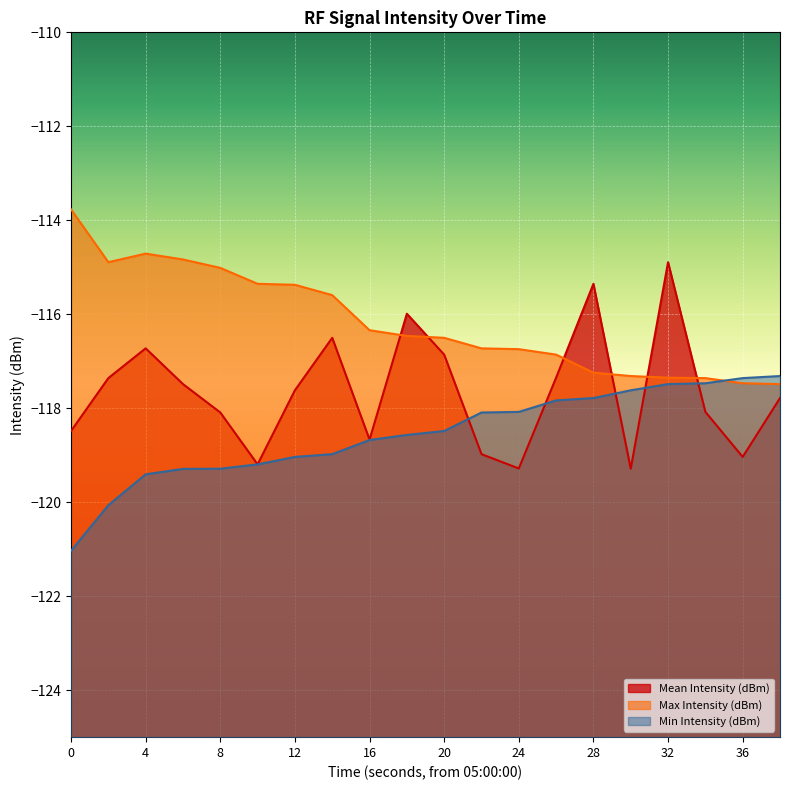

List the series in order of their overall mean, highest first.

Max Intensity (dBm), Mean Intensity (dBm), Min Intensity (dBm)